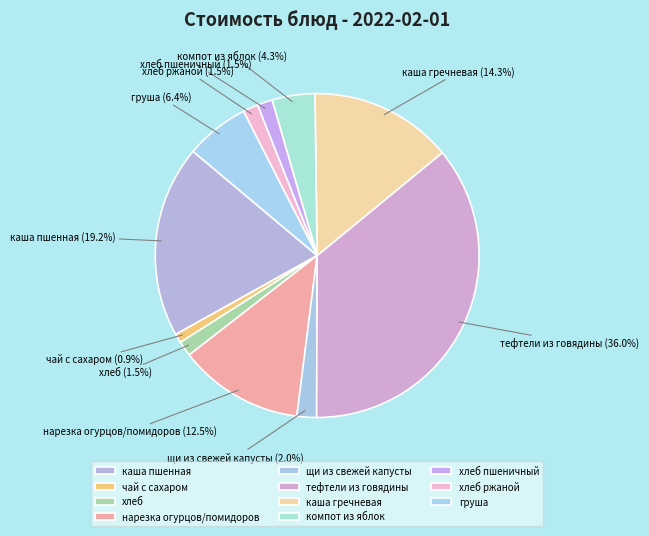

What percentage do компот из яблок and каша пшенная together represent?

23.5%